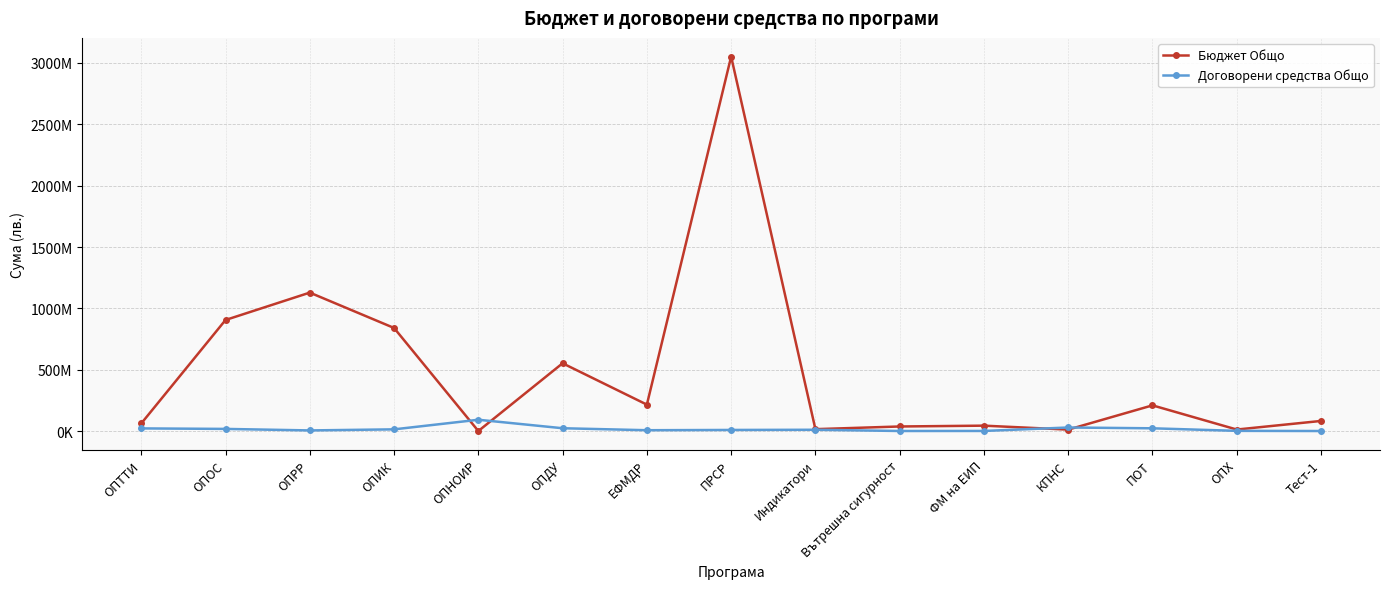

What is the sum of all Бюджет Общо values?

7168092140.6